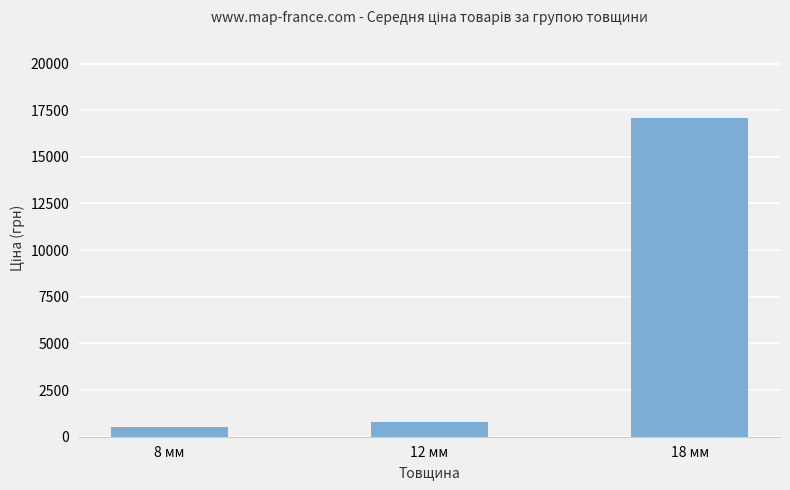

Does the chart contain any negative values?

No